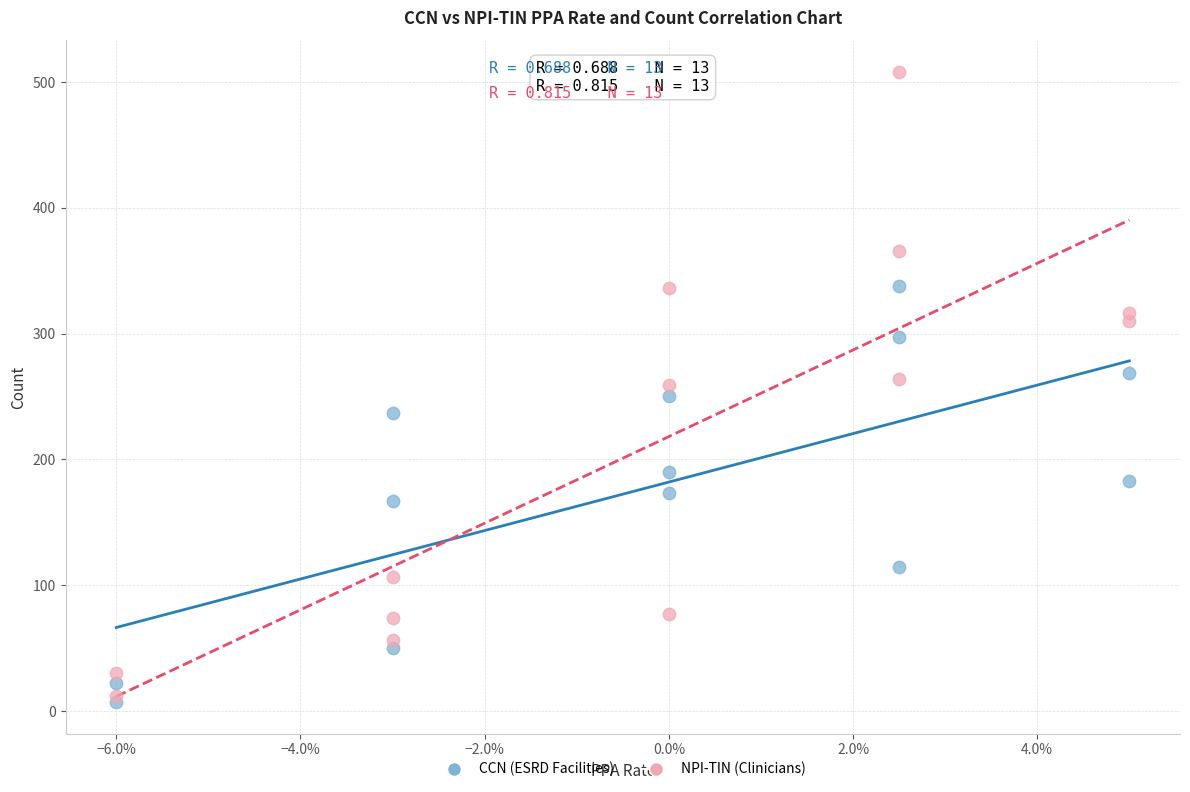

Which series reaches the minimum Y coordinate?

CCN (ESRD Facilities)